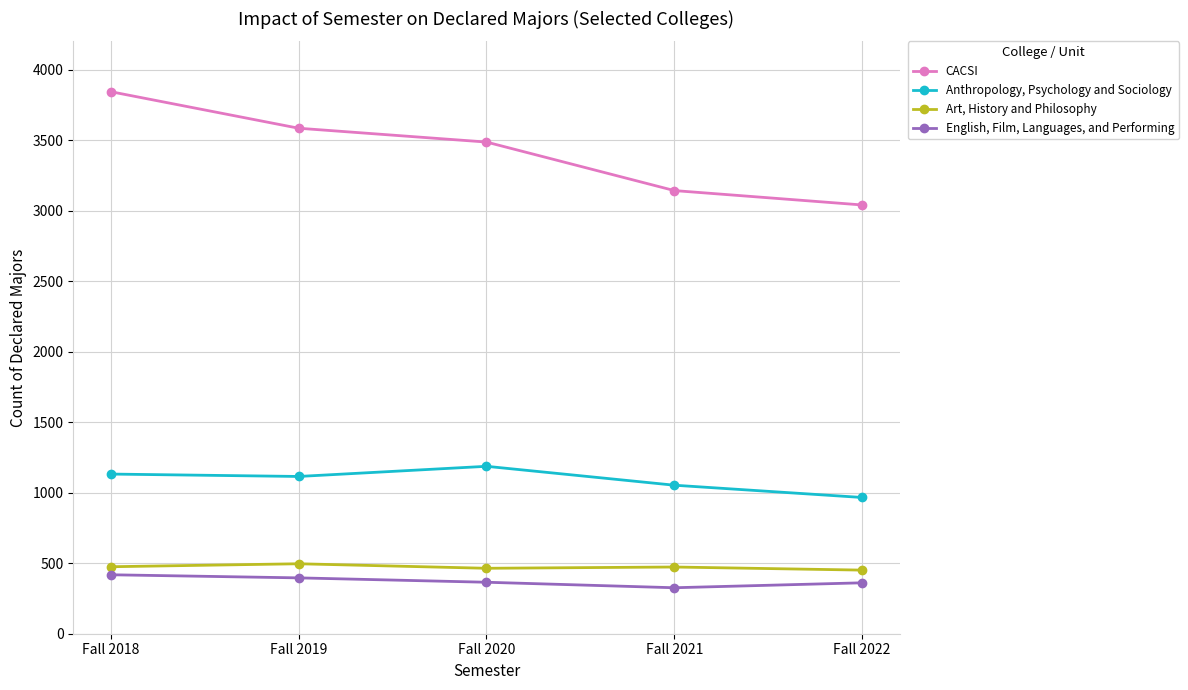

Rank the series by their maximum value, from highest to lowest.

CACSI, Anthropology, Psychology and Sociology, Art, History and Philosophy, English, Film, Languages, and Performing